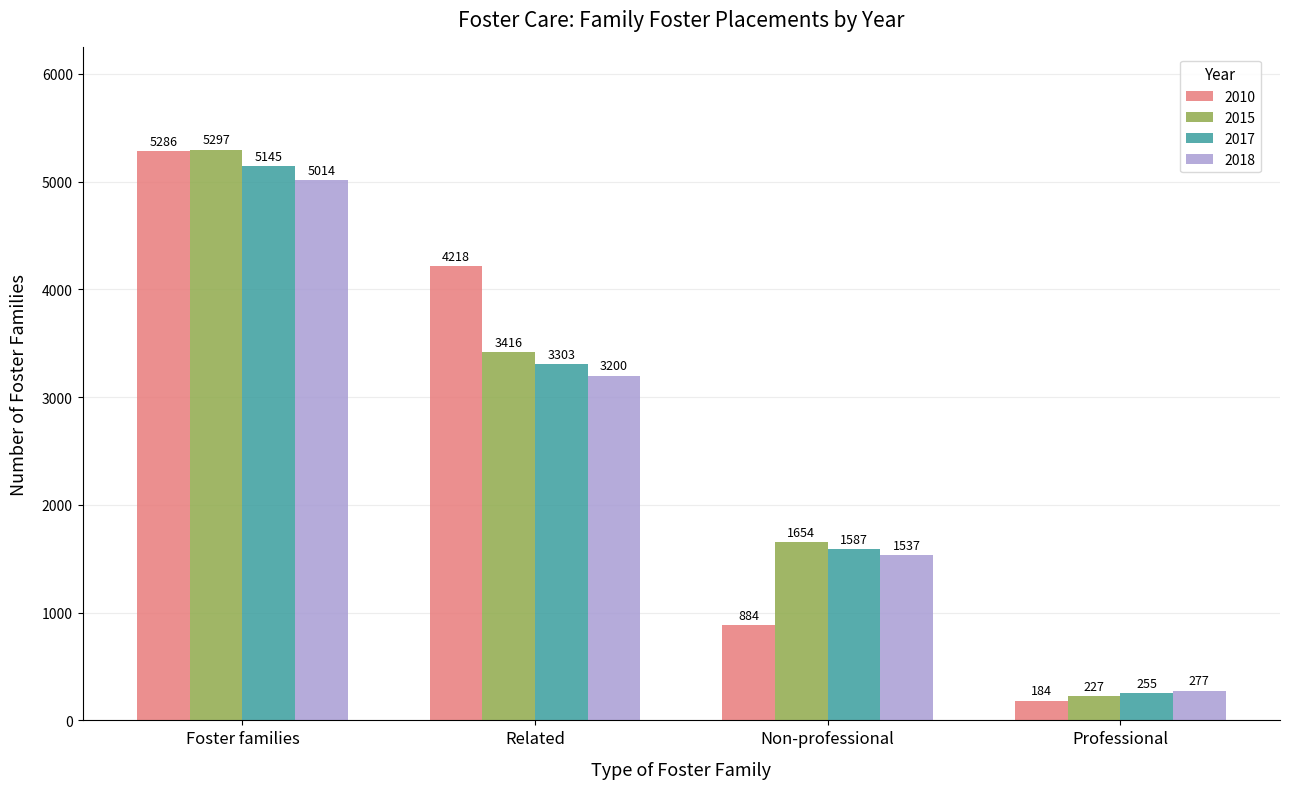

How many groups of bars are there?

4